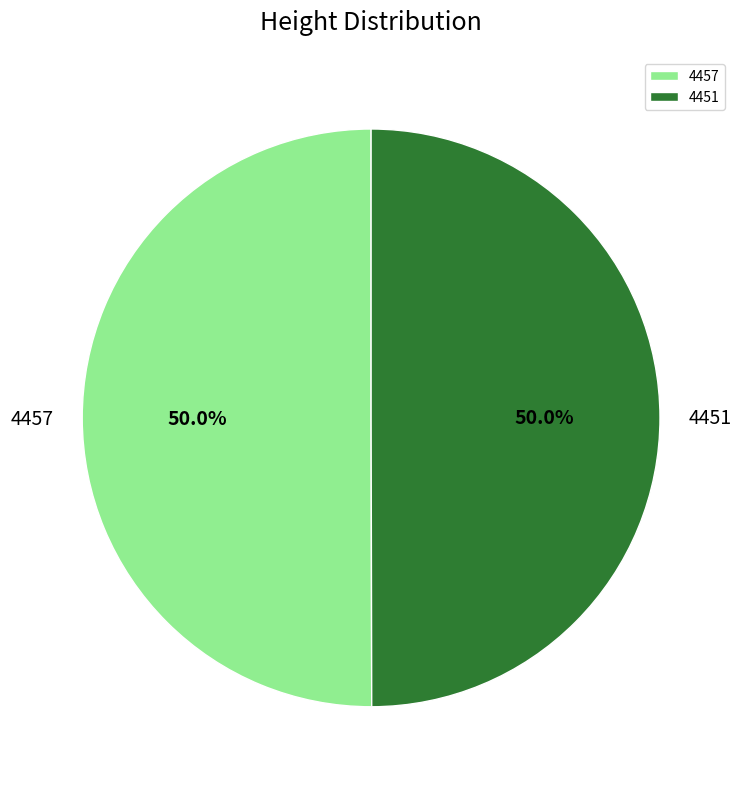

Combined, do 4451 and 4457 account for over 50%?

Yes